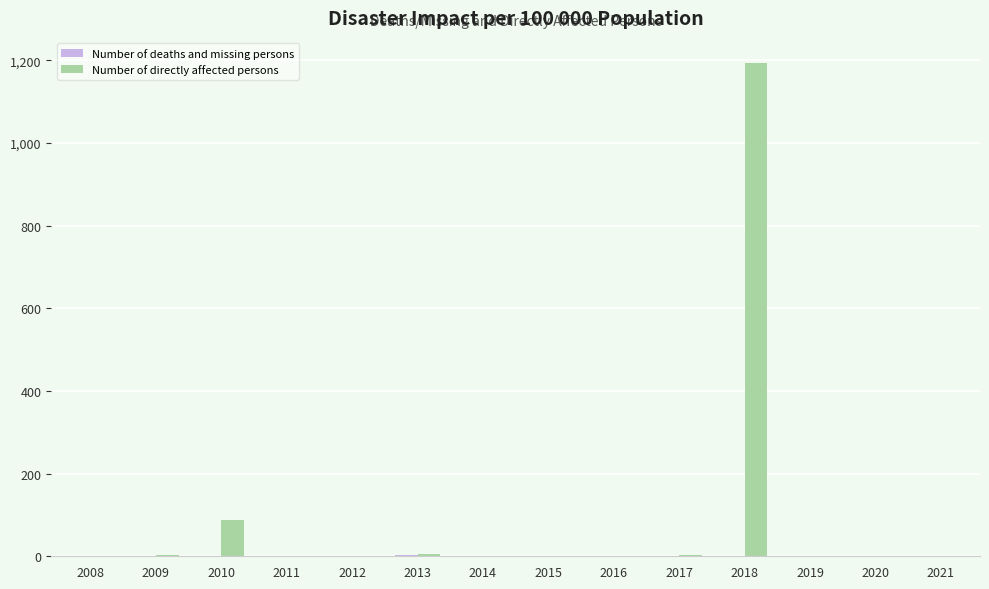

Which series has the largest total across all categories?

Number of directly affected persons